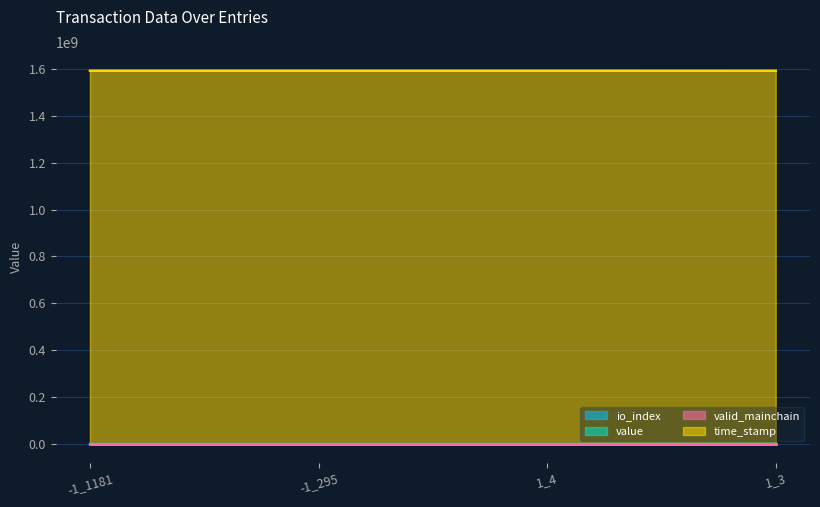

What is the sum of all value values?

5.4